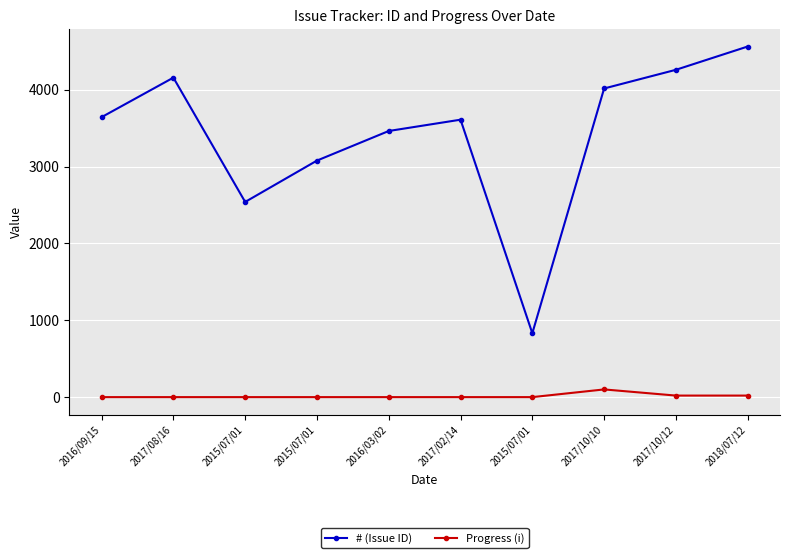

What is the highest value of the Progress (i) series?

100